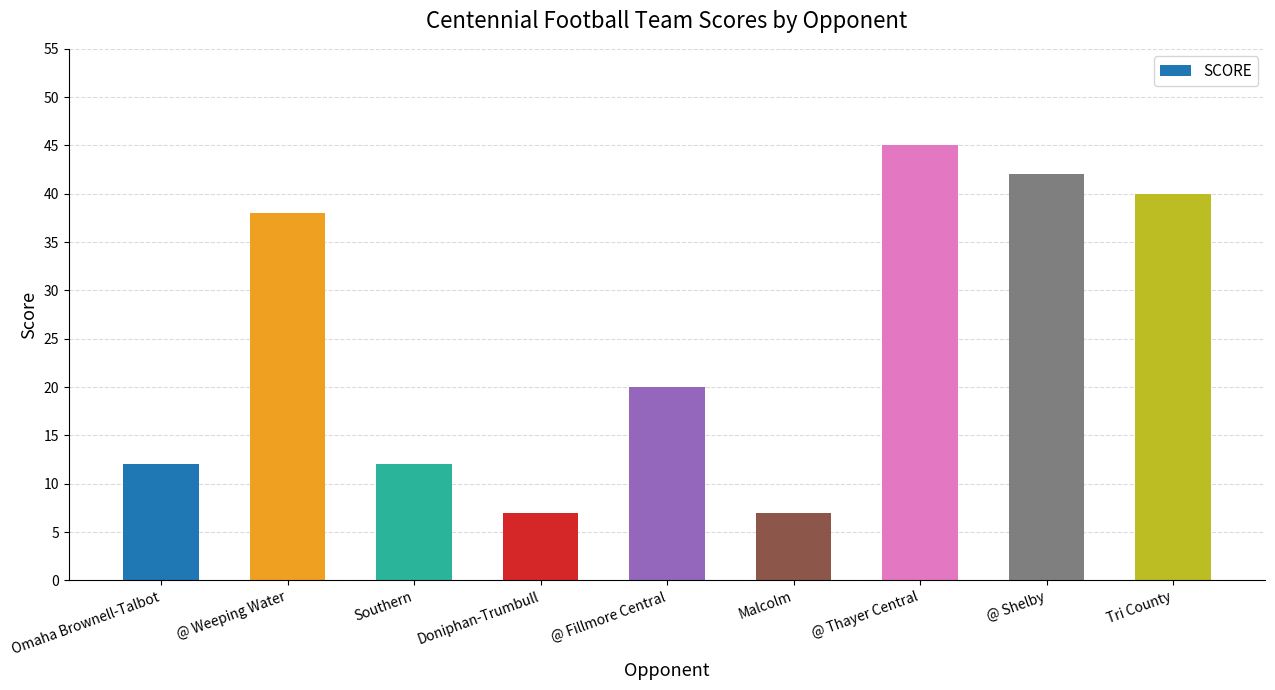

Reading right to left, transcribe all the data shown in this chart.

40	42	45	7	20	7	12	38	12